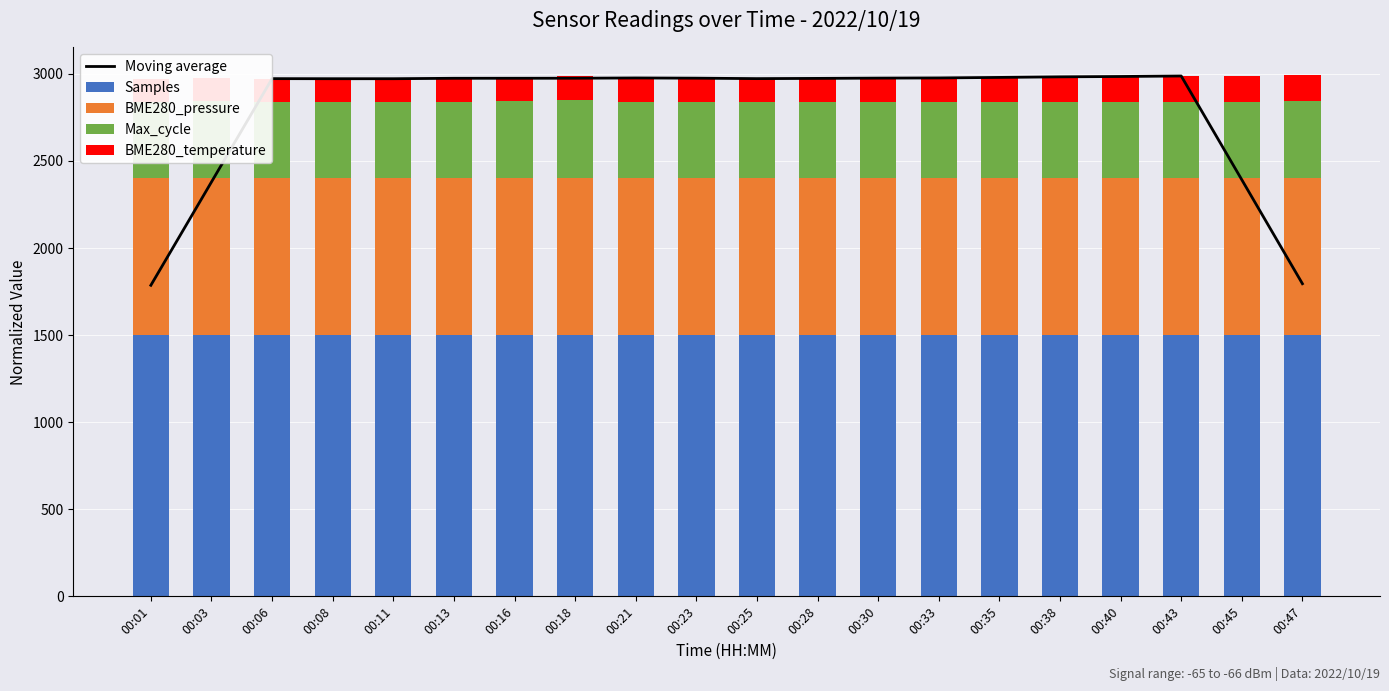

Reading left to right, list all the values displayed in this chart.

Moving average: 00:01=1783.6	00:03=2377.1	00:06=2970.7	00:08=2970.3	00:11=2970.3	00:13=2972.8	00:16=2972.9	00:18=2973.1	00:21=2974.6	00:23=2973.4	00:25=2970.8	00:28=2972.1	00:30=2973.8	00:33=2974.8	00:35=2977.8	00:38=2981.1	00:40=2983.1	00:43=2985.9	00:45=2389.7	00:47=1792.6
Samples: 00:01=1499.0	00:03=1499.1	00:06=1498.9	00:08=1498.4	00:11=1498.8	00:13=1498.9	00:16=1498.8	00:18=1499.1	00:21=1498.7	00:23=1498.9	00:25=1498.7	00:28=1499.0	00:30=1498.9	00:33=1498.9	00:35=1499.1	00:38=1499.9	00:40=1499.9	00:43=1500.0	00:45=1500.0	00:47=1500.0
BME280_pressure: 00:01=899.9	00:03=900.0	00:06=899.9	00:08=899.8	00:11=899.8	00:13=899.8	00:16=899.9	00:18=899.8	00:21=899.8	00:23=899.8	00:25=899.8	00:28=899.8	00:30=899.8	00:33=899.8	00:35=899.7	00:38=899.7	00:40=899.7	00:43=899.7	00:45=899.7	00:47=899.7
Max_cycle: 00:01=435.7	00:03=443.0	00:06=436.8	00:08=435.5	00:11=435.6	00:13=435.6	00:16=444.3	00:18=450.0	00:21=435.4	00:23=435.5	00:25=440.8	00:28=436.1	00:30=435.5	00:33=436.1	00:35=435.5	00:38=435.6	00:40=436.6	00:43=437.0	00:45=435.4	00:47=443.2
BME280_temperature: 00:01=135.9	00:03=134.7	00:06=135.0	00:08=133.8	00:11=133.8	00:13=134.0	00:16=133.8	00:18=134.3	00:21=134.1	00:23=135.0	00:25=136.6	00:28=135.9	00:30=135.9	00:33=139.9	00:35=143.0	00:38=145.8	00:40=149.5	00:43=150.0	00:45=149.5	00:47=148.8